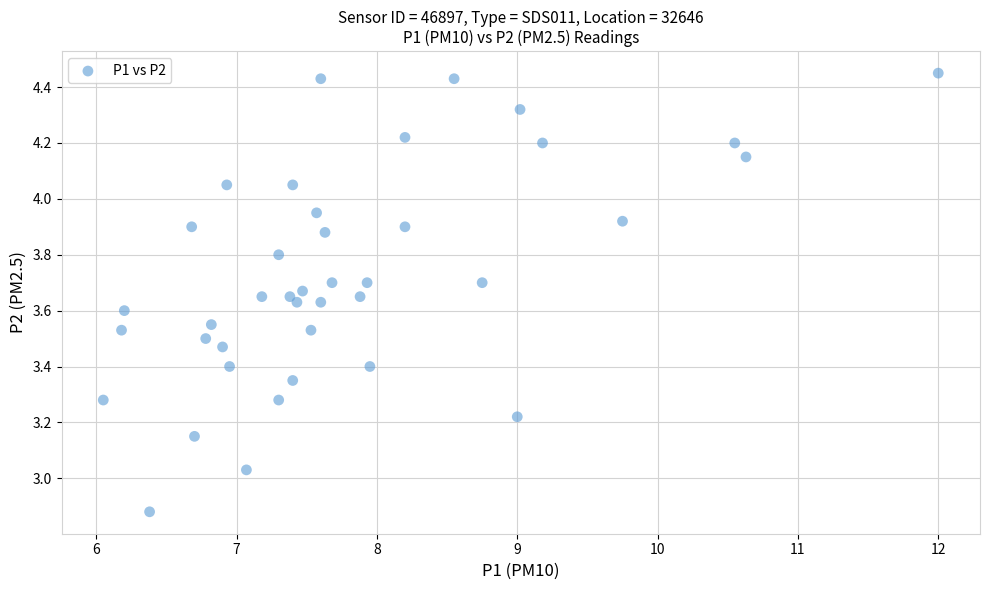

What is the range of X values (max minus min)?

6.0